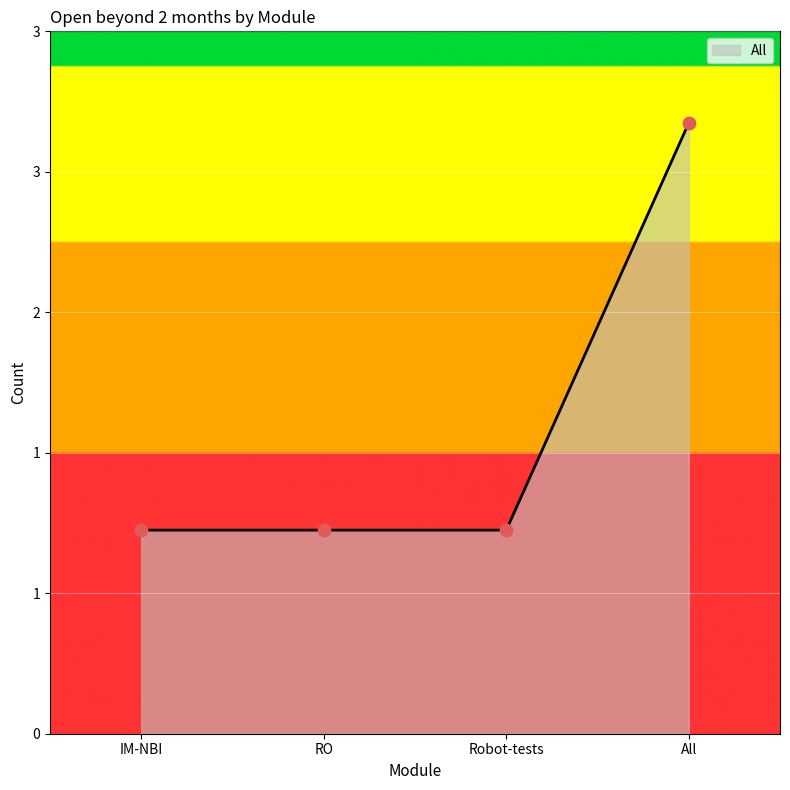

Is this an area chart (filled region under the line)?

Yes